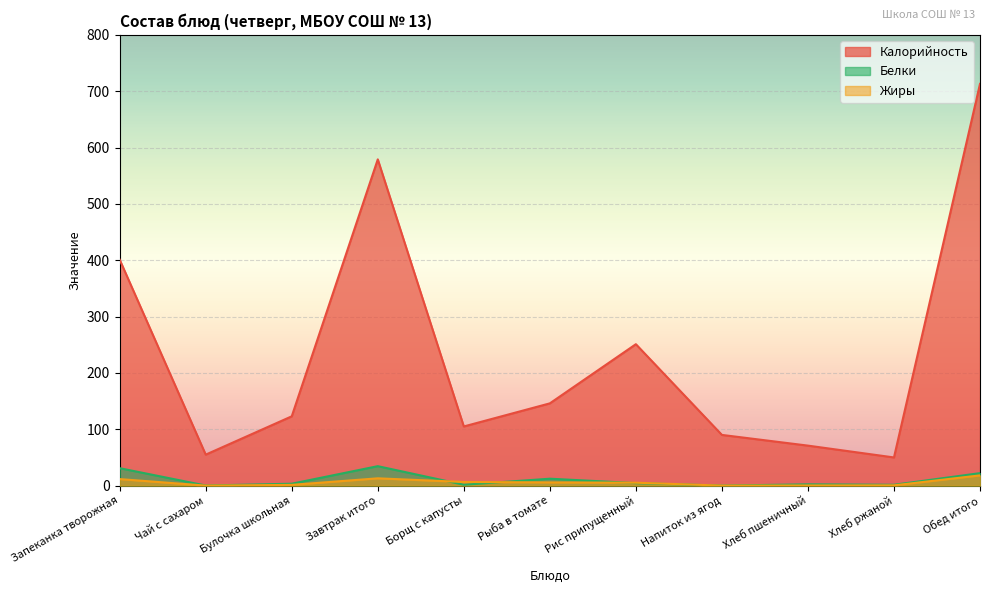

True or false: Калорийность and Белки intersect in this chart.

False